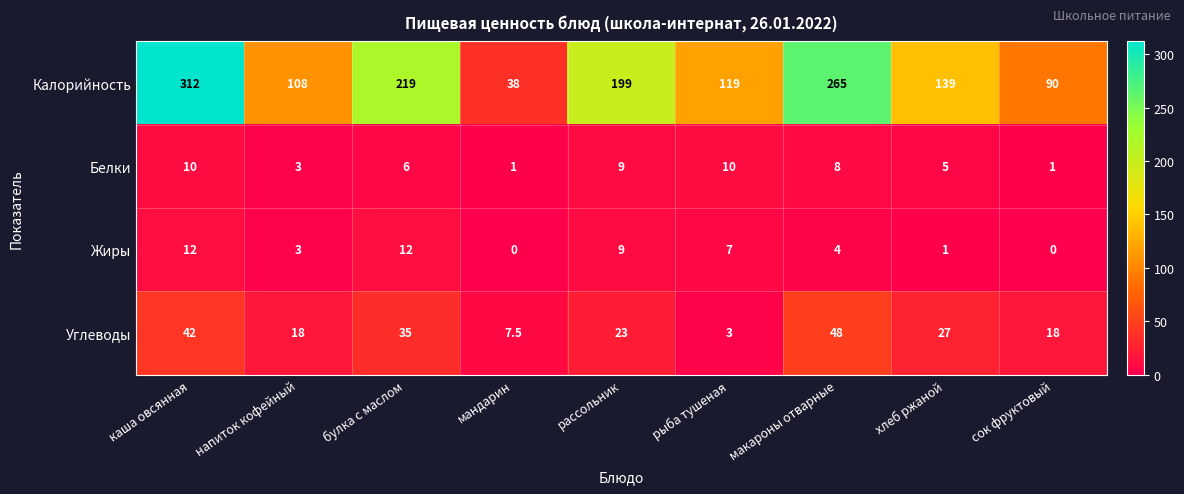

What is the greatest value displayed?

312.0